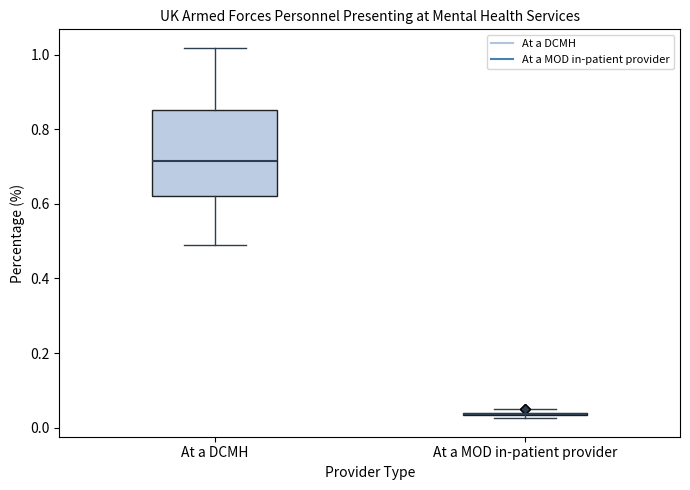

Which box is the tallest, from its lower edge to its upper edge?

At a DCMH